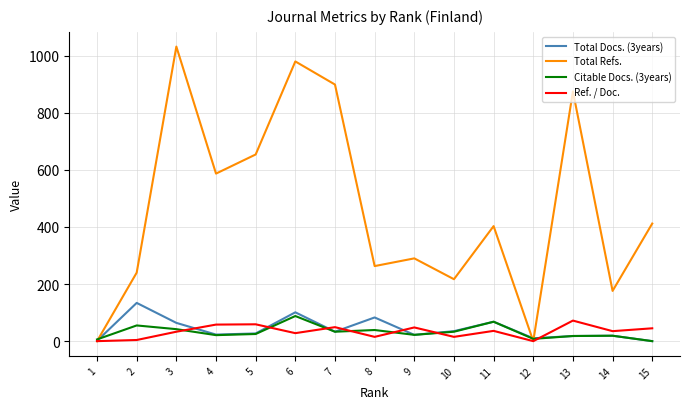

What is the average value of the Citable Docs. (3years) series?

32